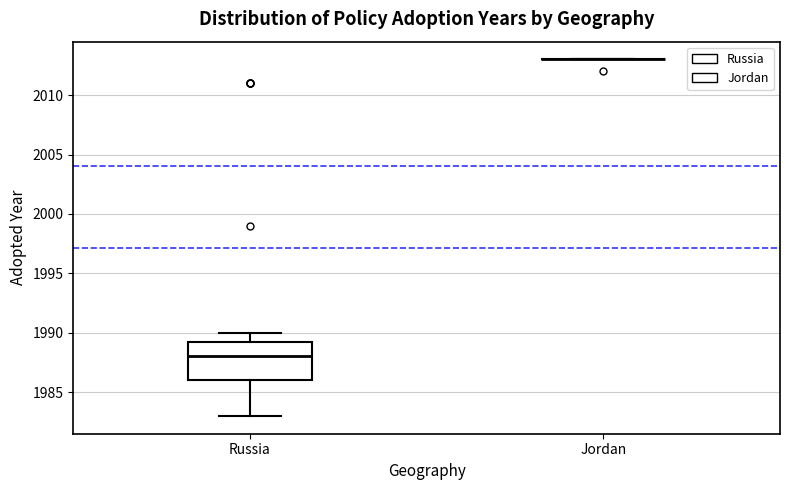

Reading left to right, transcribe this box plot: for each box, give where its median line is, the range the box spans, and where its two whiskers end, as read against the y-axis. The values are not printed on the chart, so give them approximately, as read against the axis.

Russia: median 1988.0, box 1986.0 to 1989.5, whiskers 1983.0 to 1990.0
Jordan: box collapsed to a line at 2013.0, whiskers 2013.0 to 2013.0